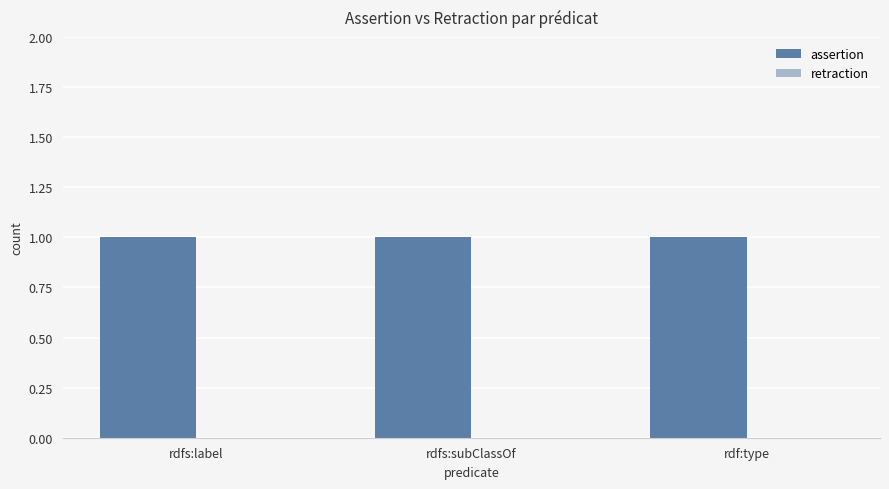

Which category has the lowest value in the assertion series?

rdfs:label